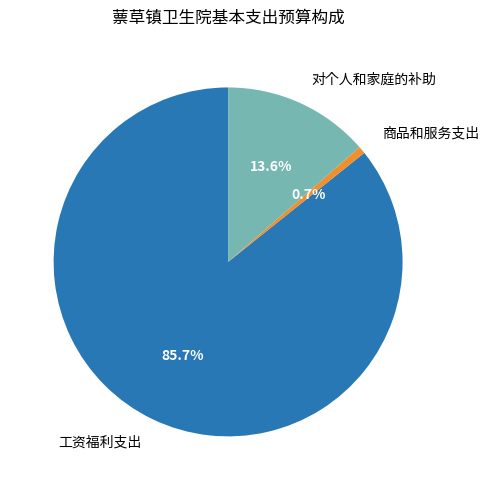

True or false: 工资福利支出 accounts for 73% of the total.

False